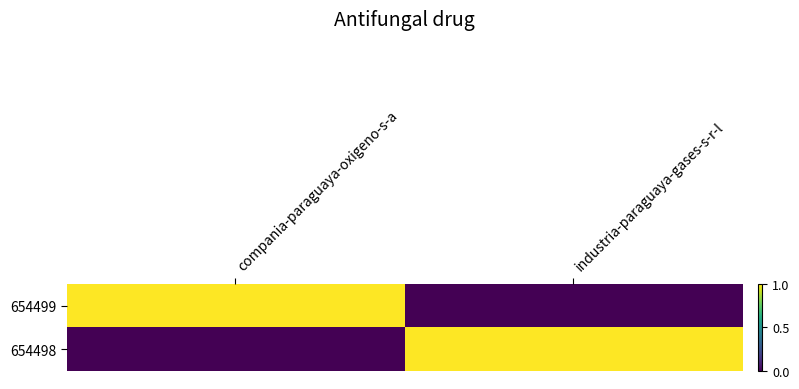

What is the difference between the highest and lowest values at industria-paraguaya-gases-s-r-l?

1